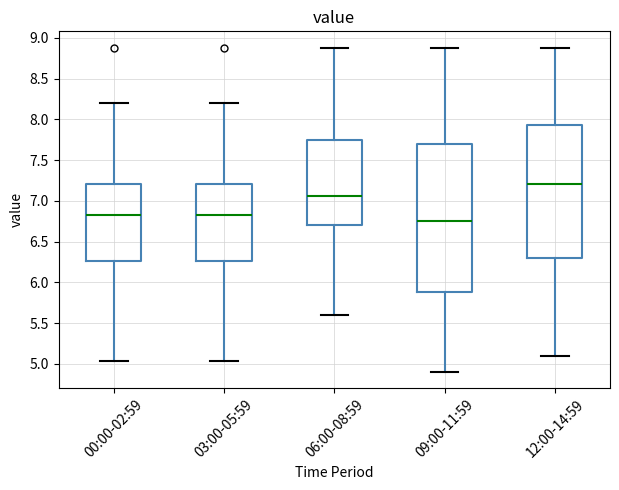

Which box's median line is the lowest?

09:00-11:59